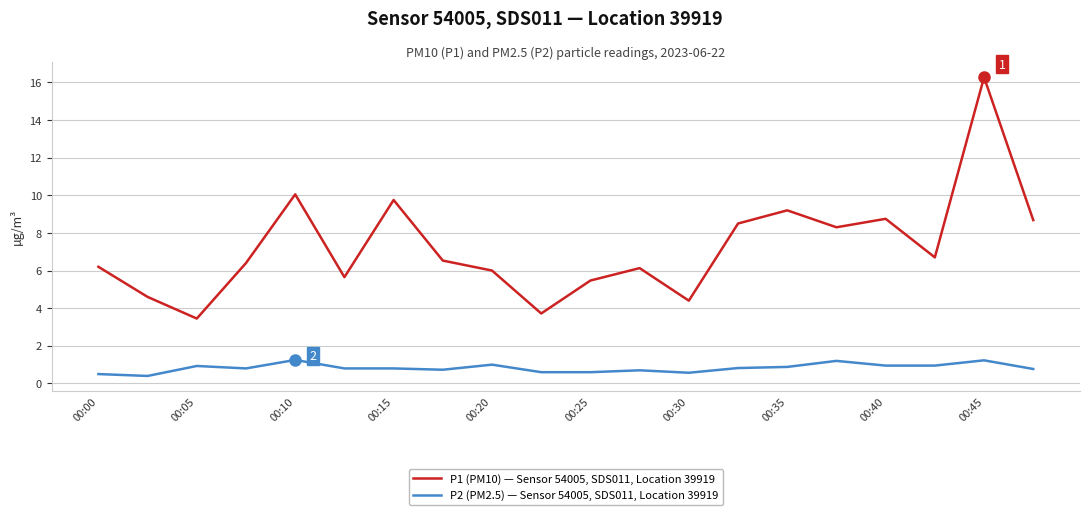

What is the smallest value displayed?

0.4